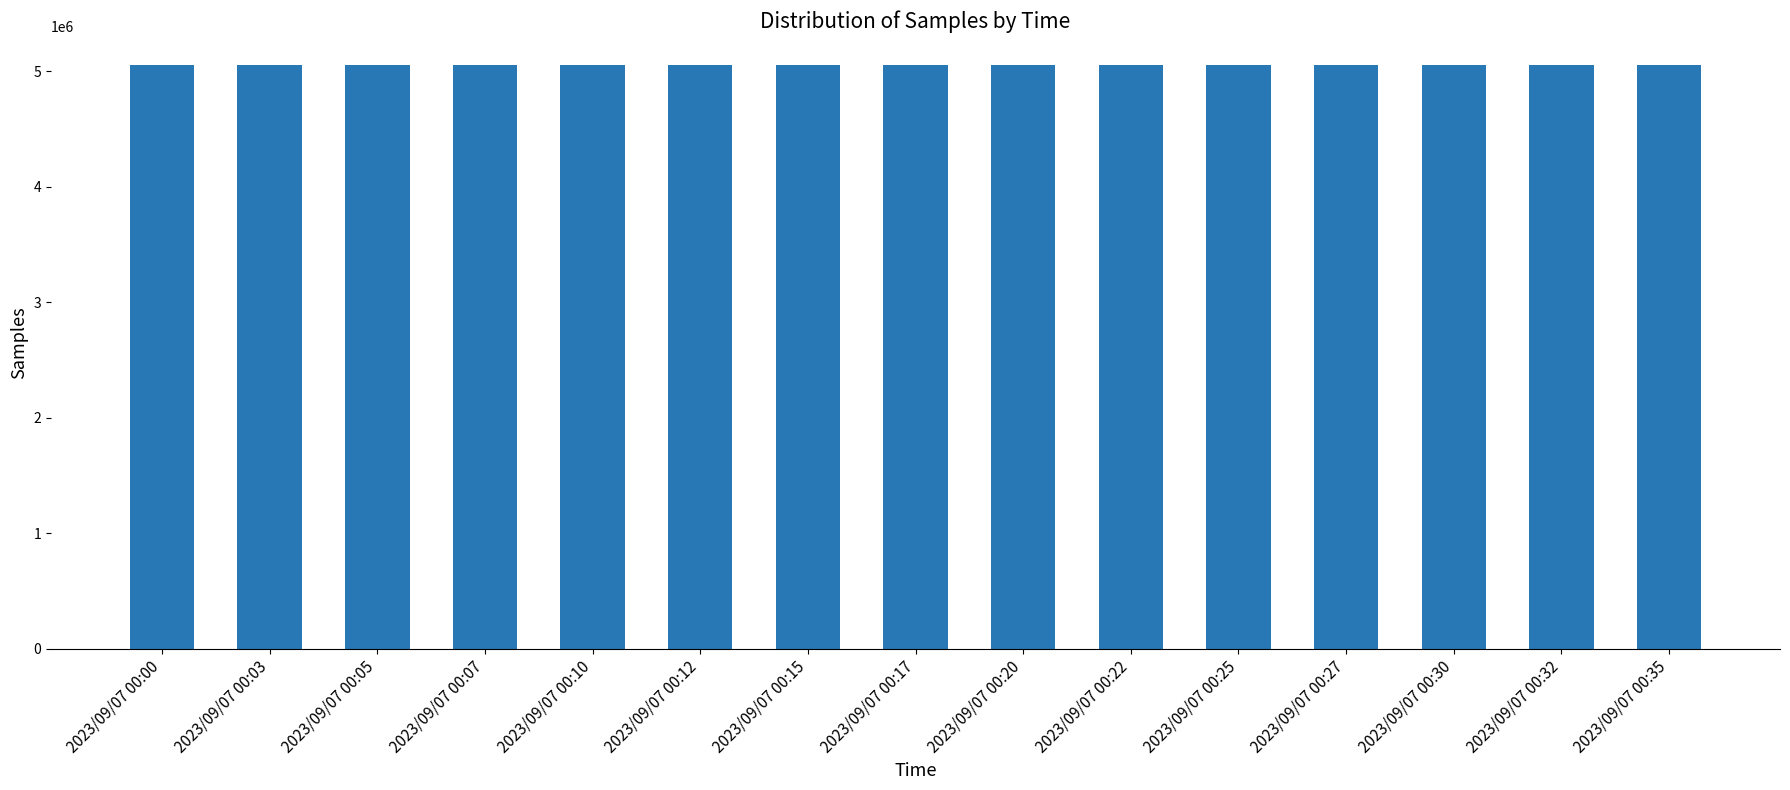

What is the difference between the values at 2023/09/07 00:03 and 2023/09/07 00:10?

103